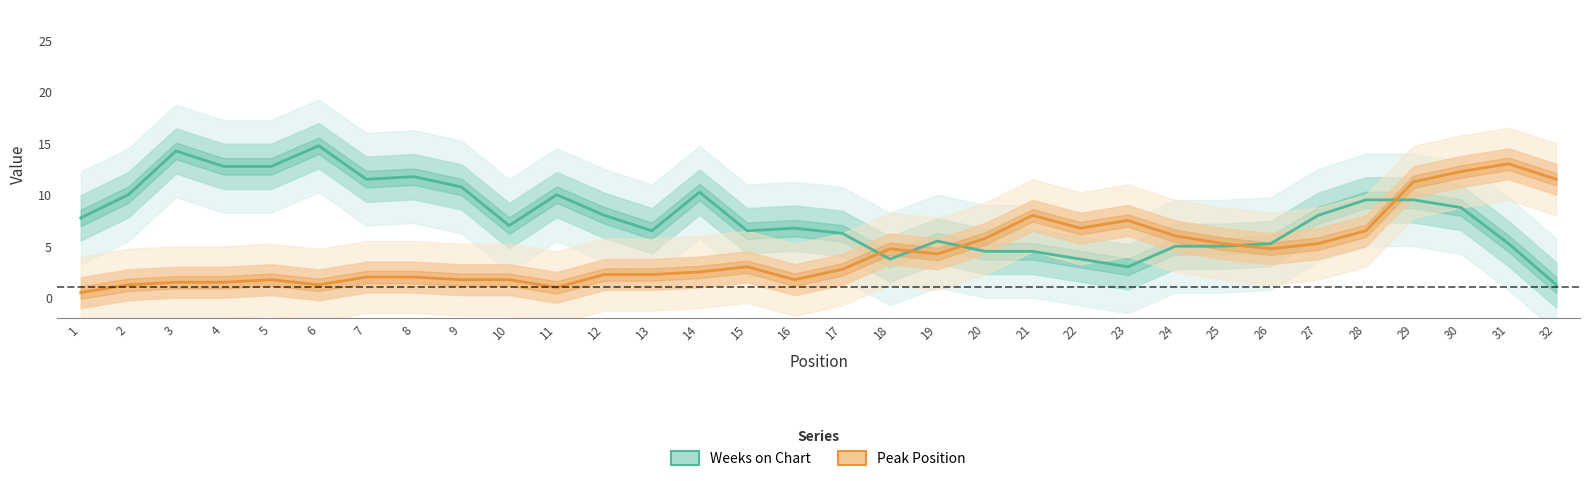

Between 10 and 27, which series saw the biggest shift?

Peak Position